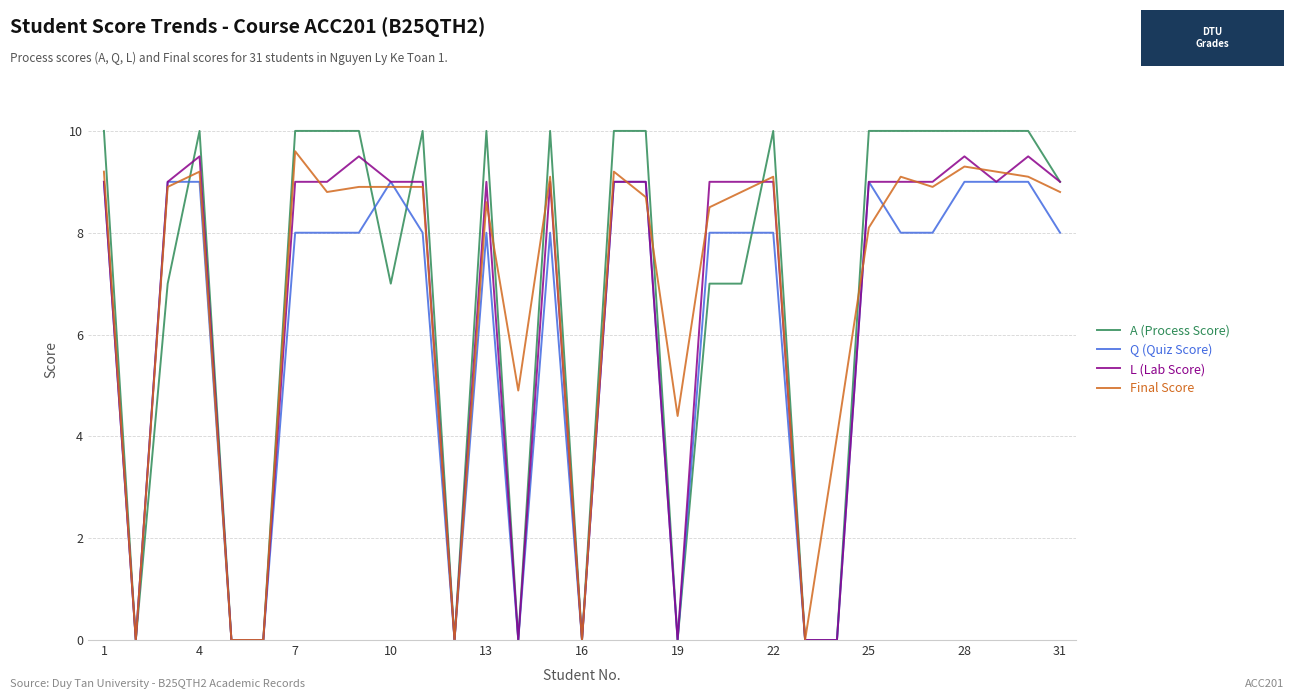

At how many categories does at least one series exceed 7?

22